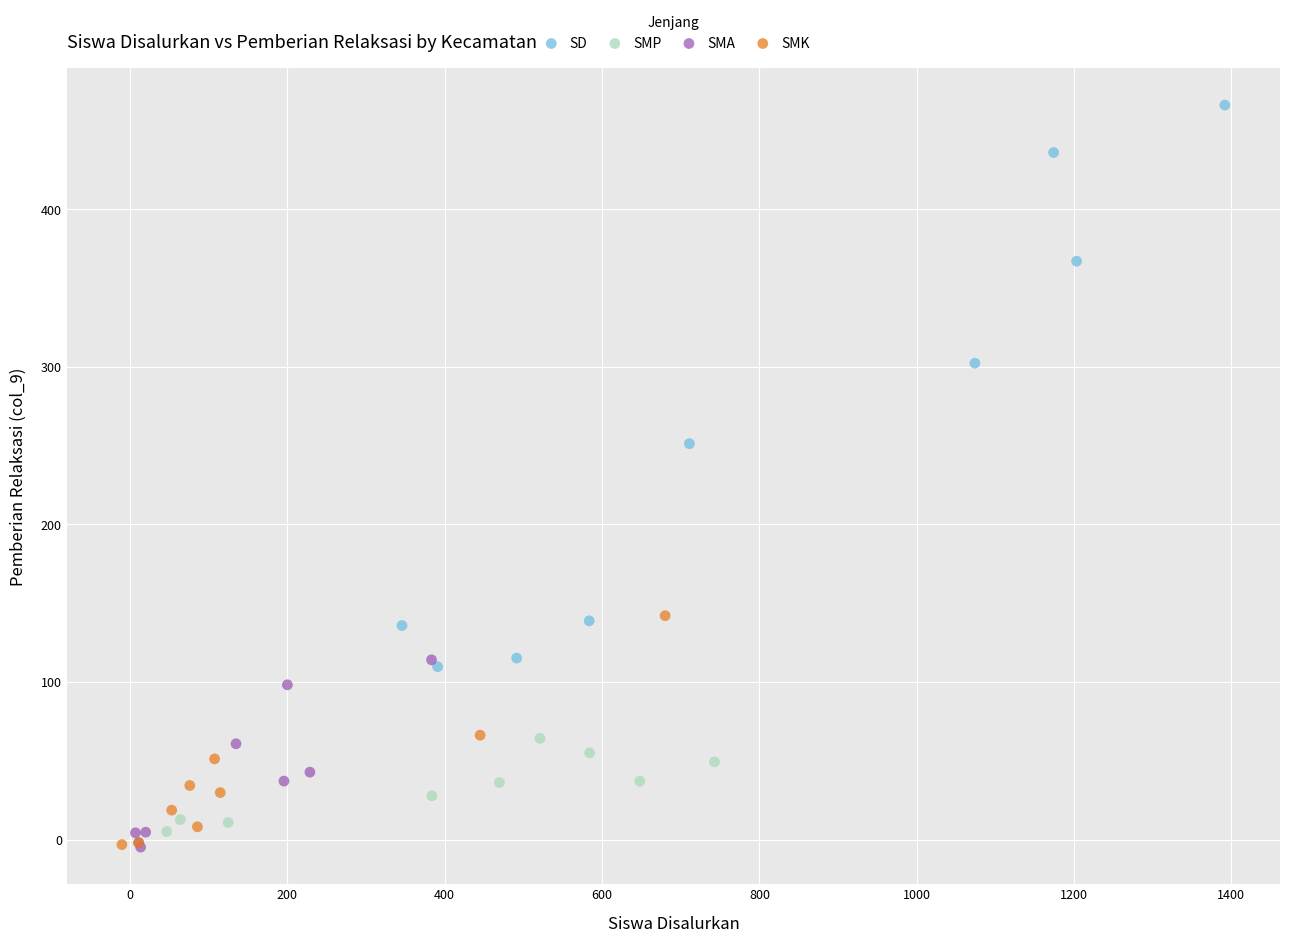

Which series has the widest spread of Y values?

SD